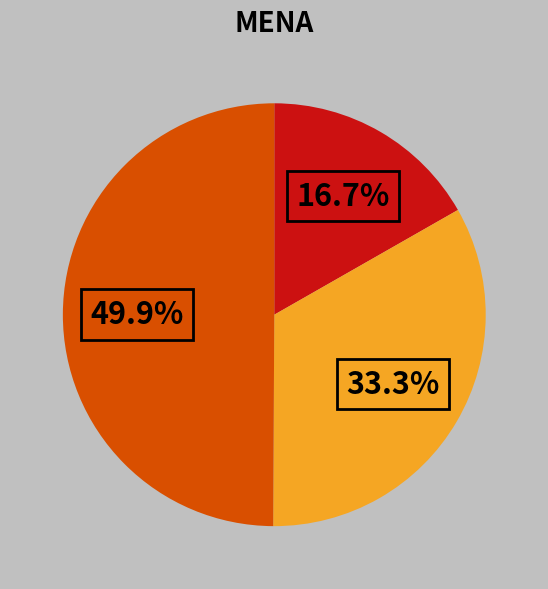

How many slices are in this pie chart?

3